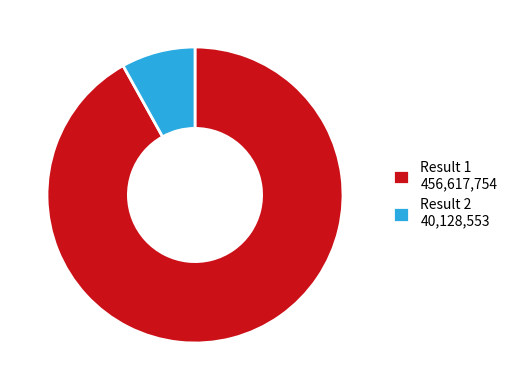

How many slices are in this pie chart?

2